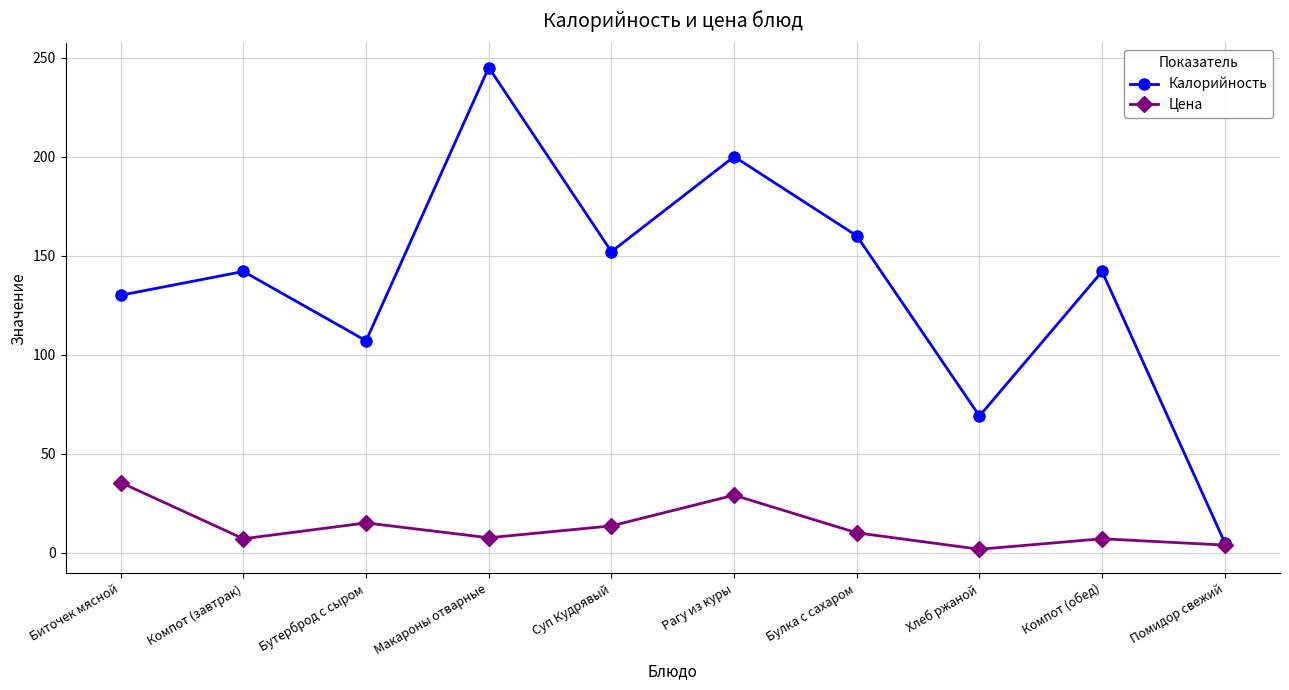

At which label is Калорийность closest to 125?

Биточек мясной